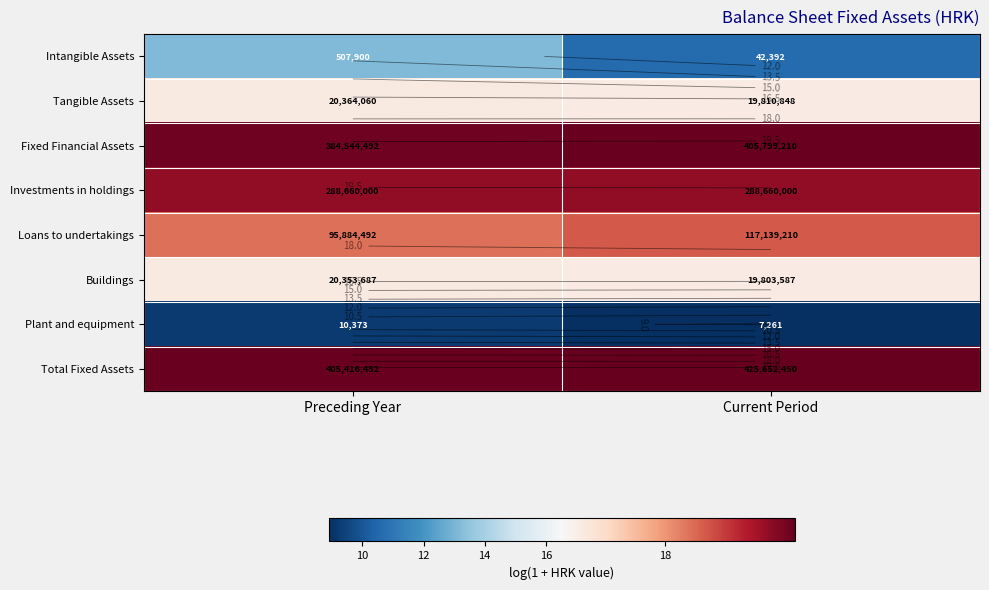

At which category is the sum across all series the highest?

Preceding Year